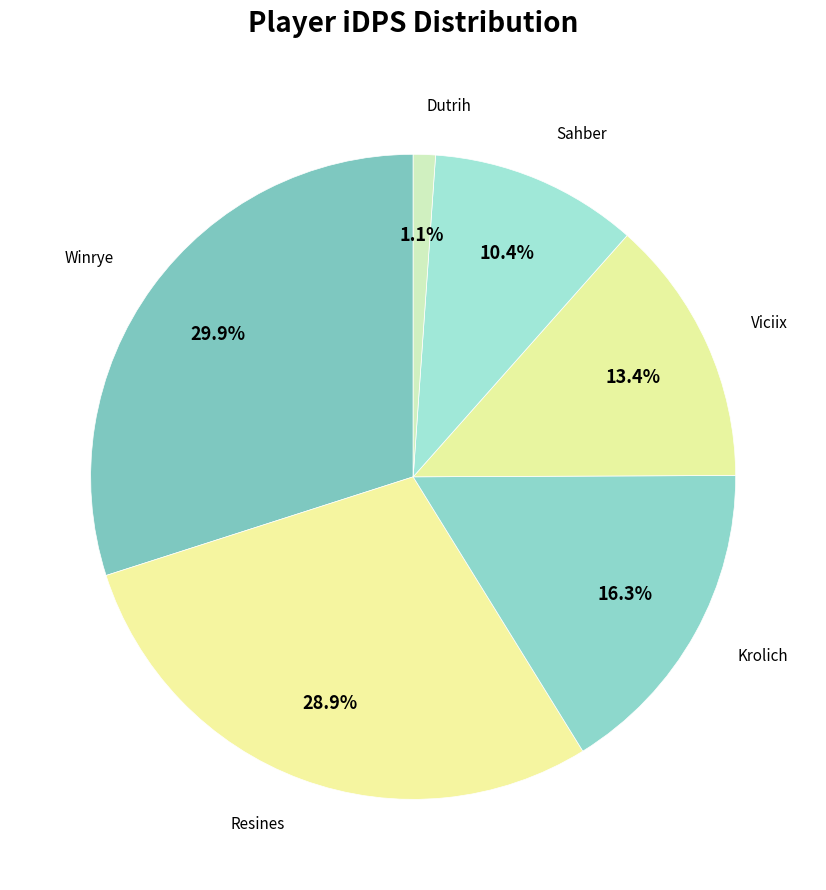

To the nearest percent, what portion does Viciix represent?

13%